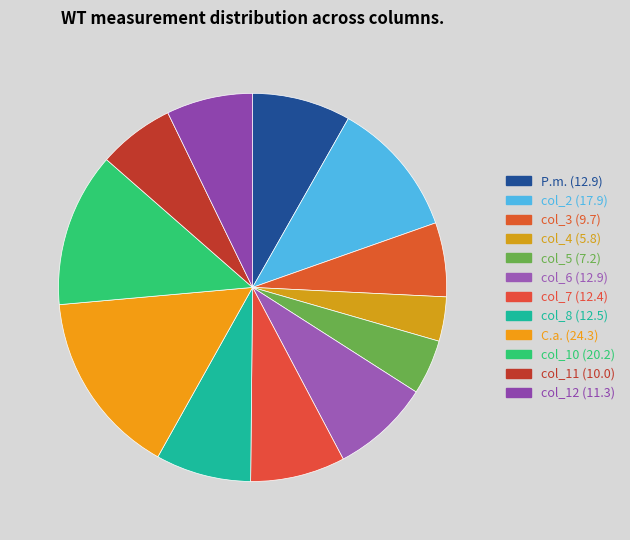

To the nearest percent, what percentage of the pie is col_7?

8%